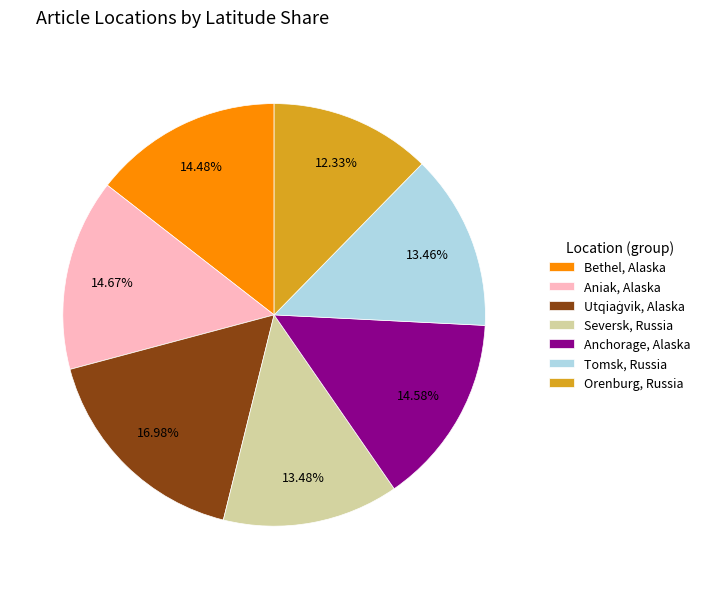

Is the sum of Bethel, Alaska and Aniak, Alaska greater than half?

No